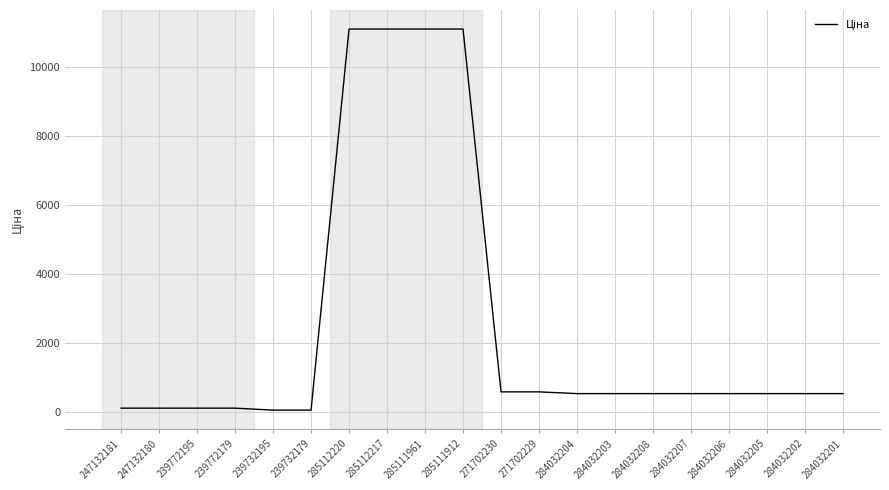

Is it true that the value at 285111912 is 11113.6?

True